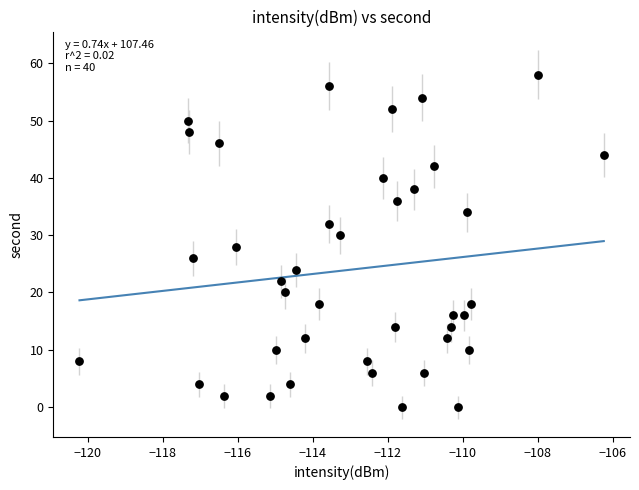

What is the range of Y values (max minus min)?

58